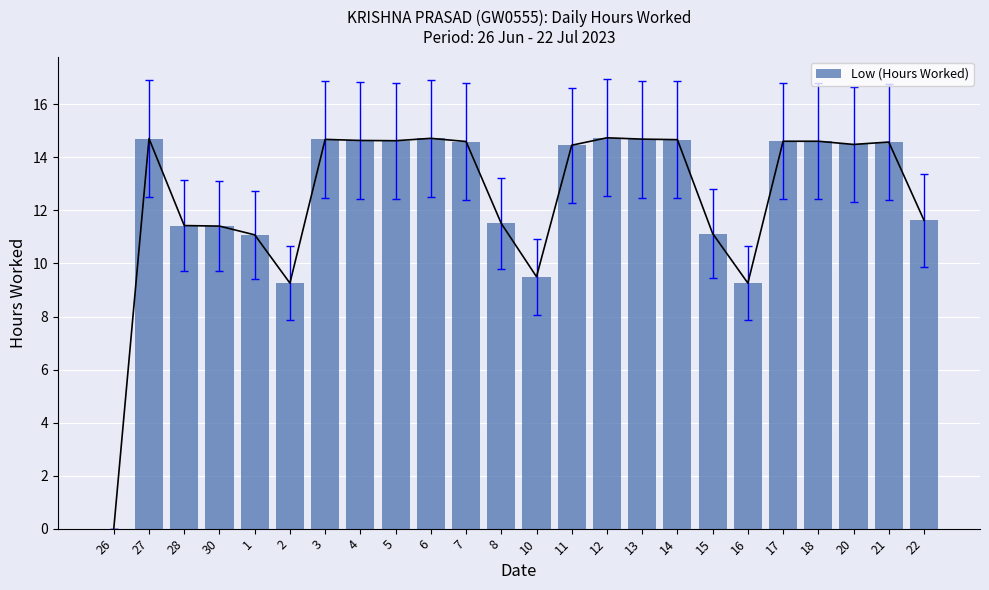

List the labels in order of value, smallest first.

26, 2, 16, 10, 1, 15, 30, 28, 8, 22, 11, 20, 21, 7, 17, 18, 5, 4, 14, 3, 13, 27, 6, 12